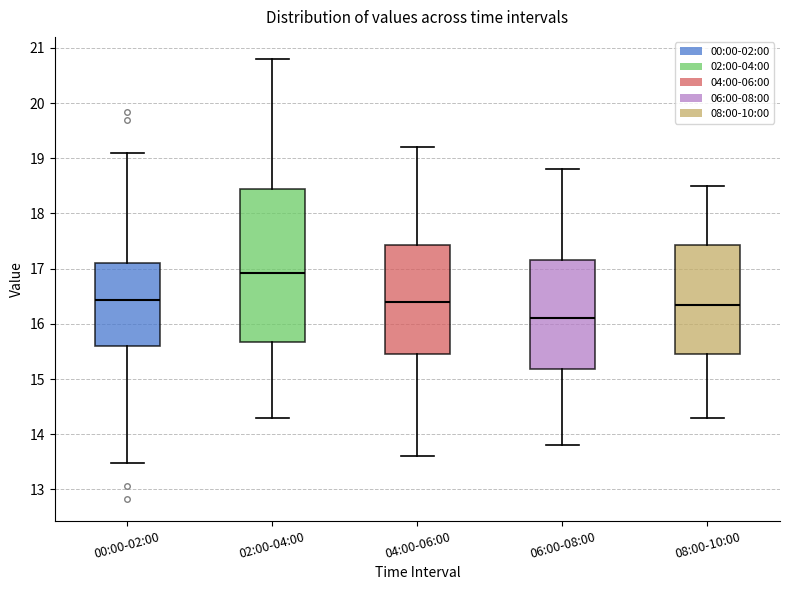

Which box has the lowest median line?

06:00-08:00